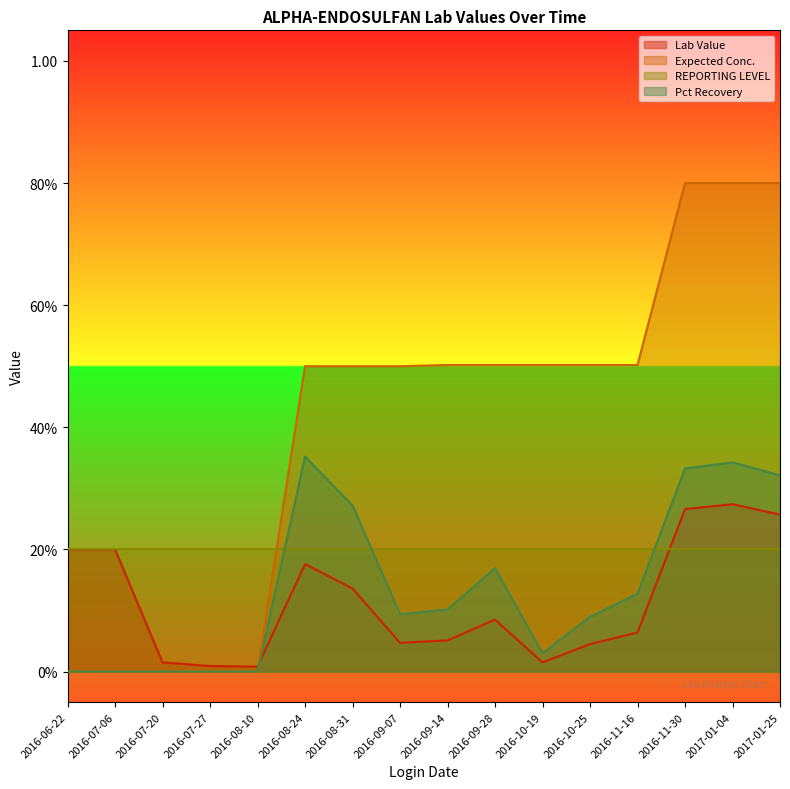

What position from the right is 2016-09-14?

8